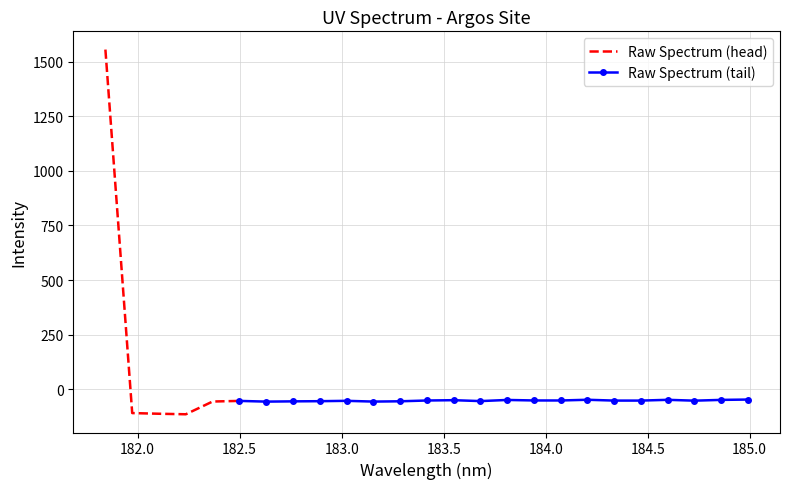

Reading right to left, list all the values displayed in this chart.

-47.8	-49.3	-52.9	-49.0	-52.5	-52.5	-48.7	-52.0	-51.9	-49.6	-54.8	-50.6	-52.1	-55.7	-57.1	-53.6	-55.2	-56.0	-57.2	-54.0	-56.7	-115.2	-112.8	-109.7	1556.0